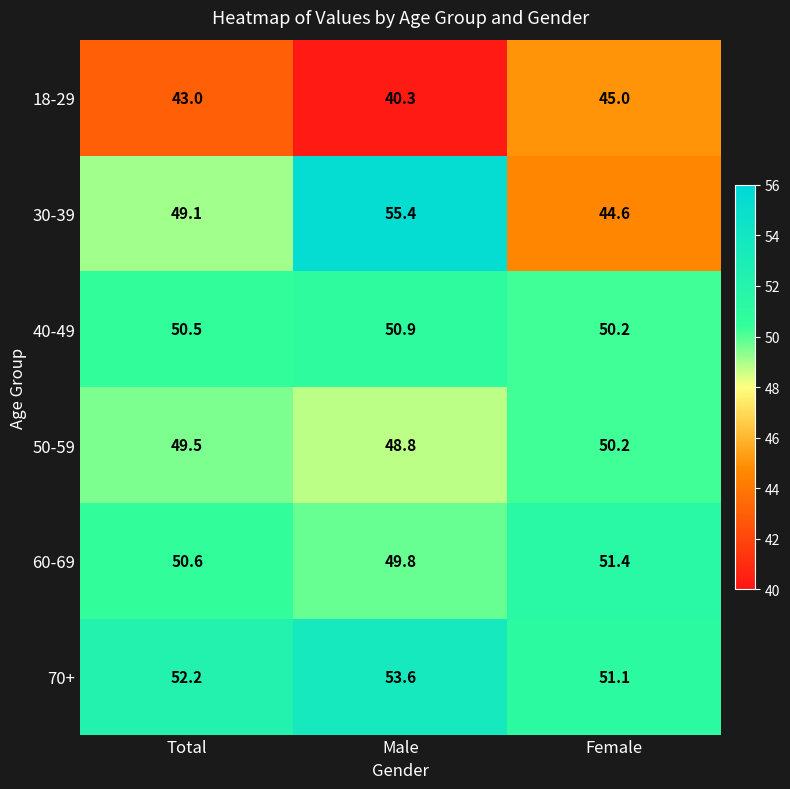

How many data points does each series have?

3